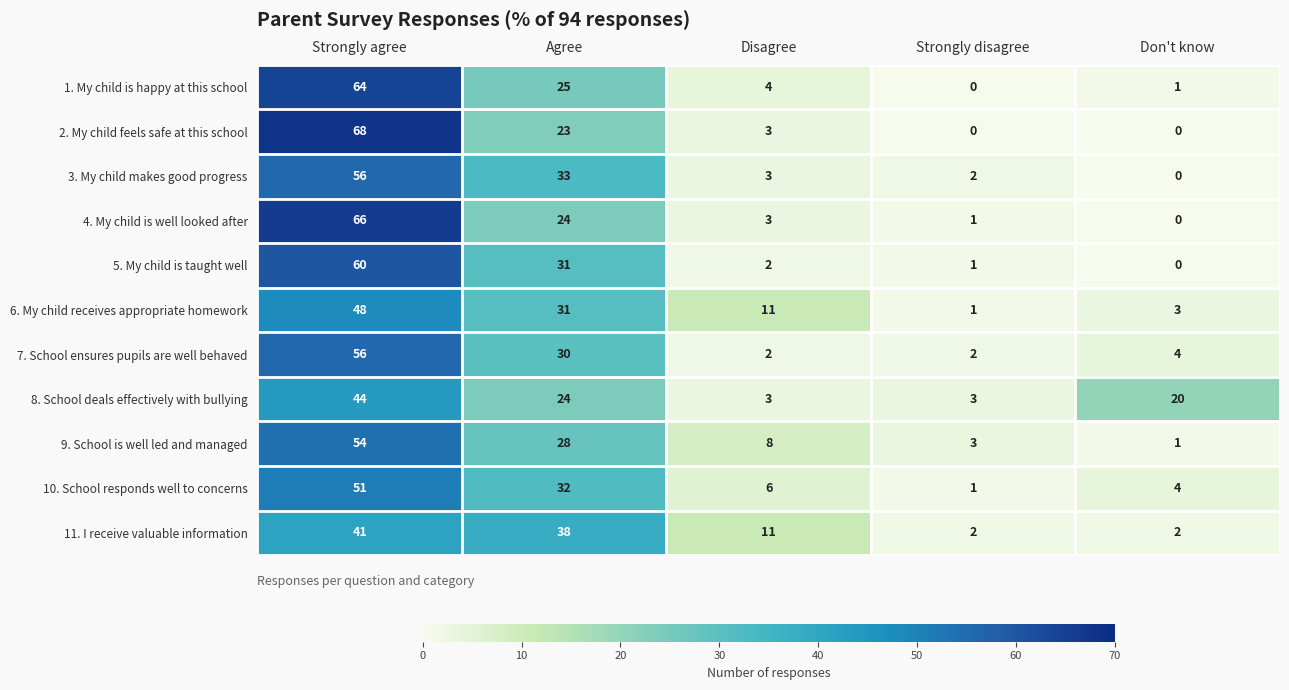

Is it true that 1. My child is happy at this school equals 0 at Strongly disagree?

True